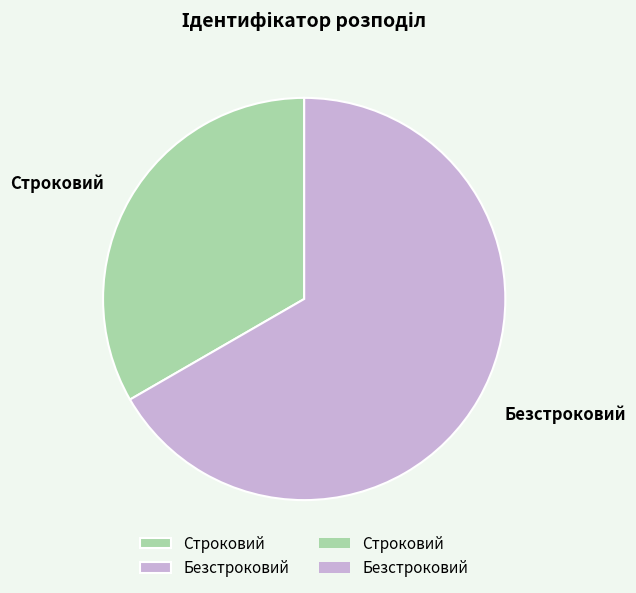

Is it true that Безстроковий is 76% of the pie?

False